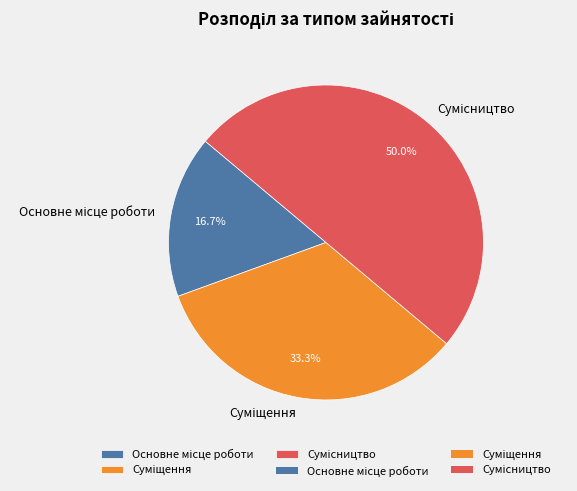

Is Суміщення the majority of the pie?

No